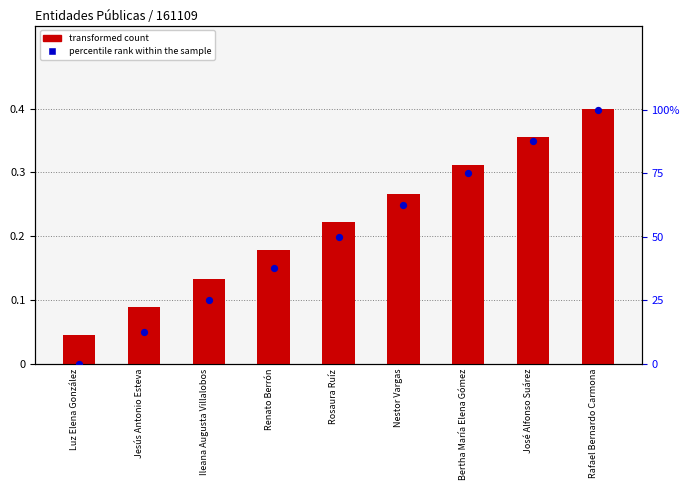

What are all the series names shown in the legend?

transformed count, percentile rank within the sample